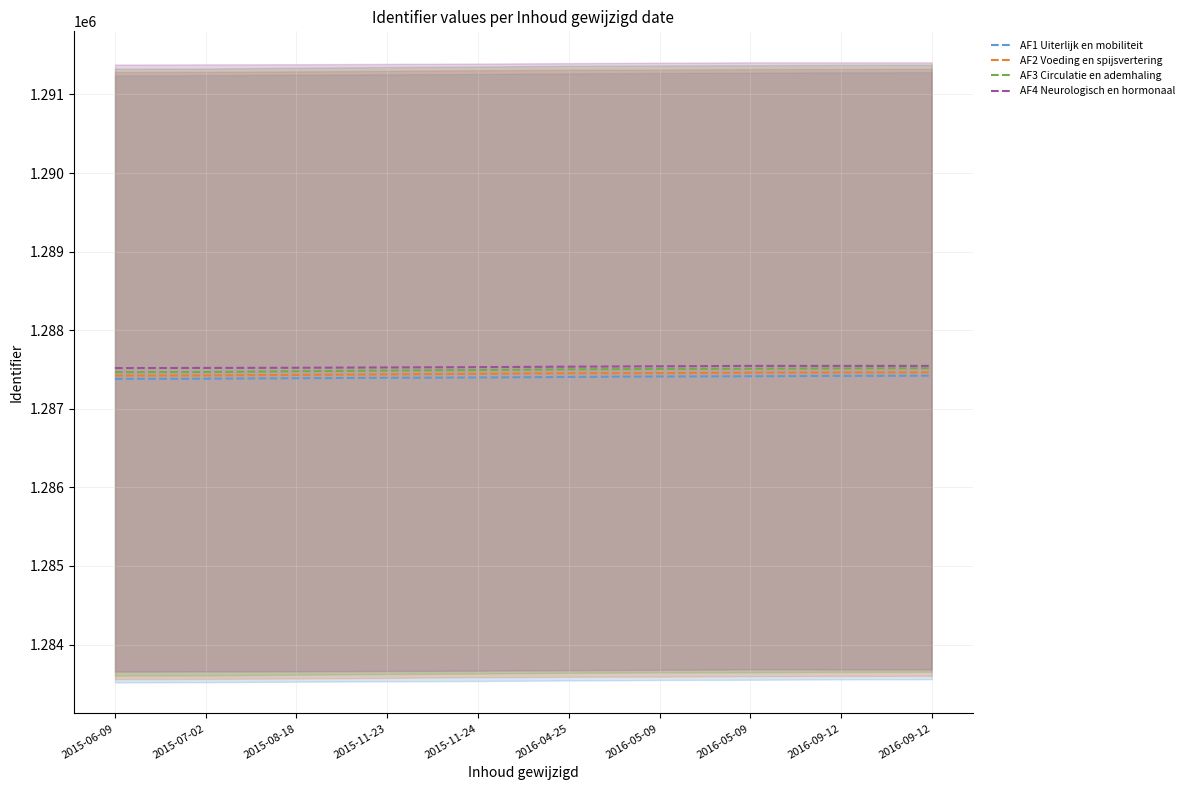

What is the difference between the maximum and minimum values in the AF3 Circulatie en ademhaling series?

50